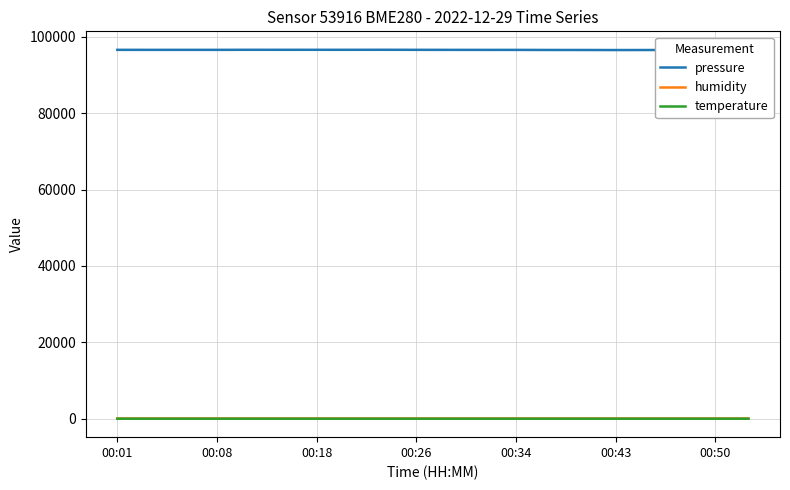

The temperature series shows 0.4 at 8. True or false?

False